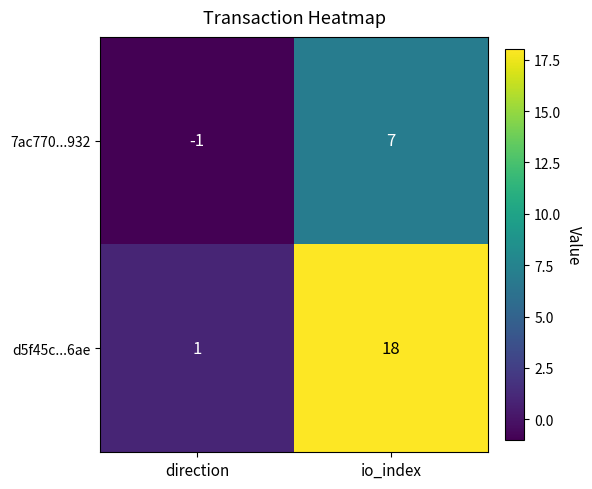

What is the sum of the 7ac770...932 values at io_index and direction?

6